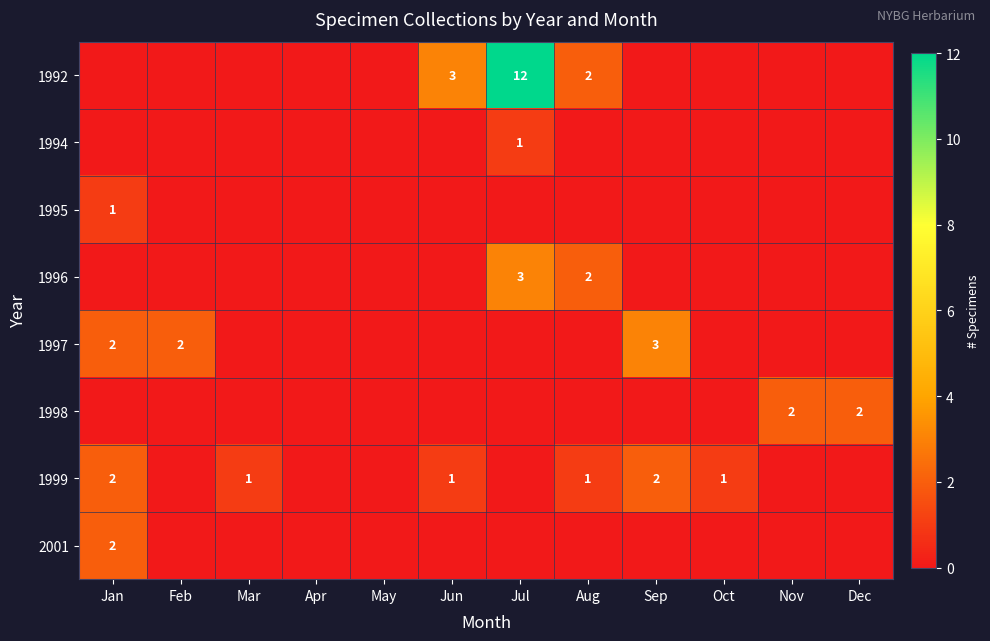

Is it true that 1992 equals 4 at Jul?

False